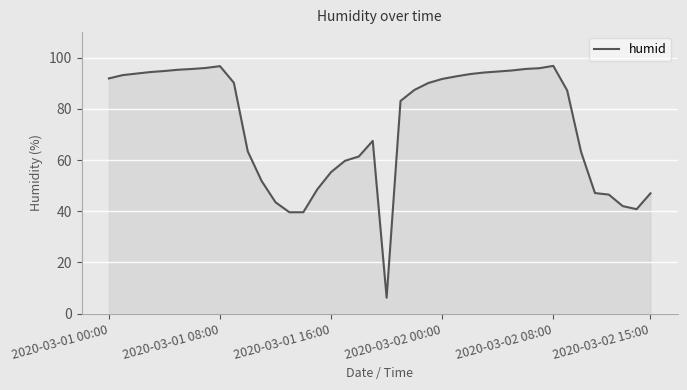

What is the minimum value shown in the chart?

6.2